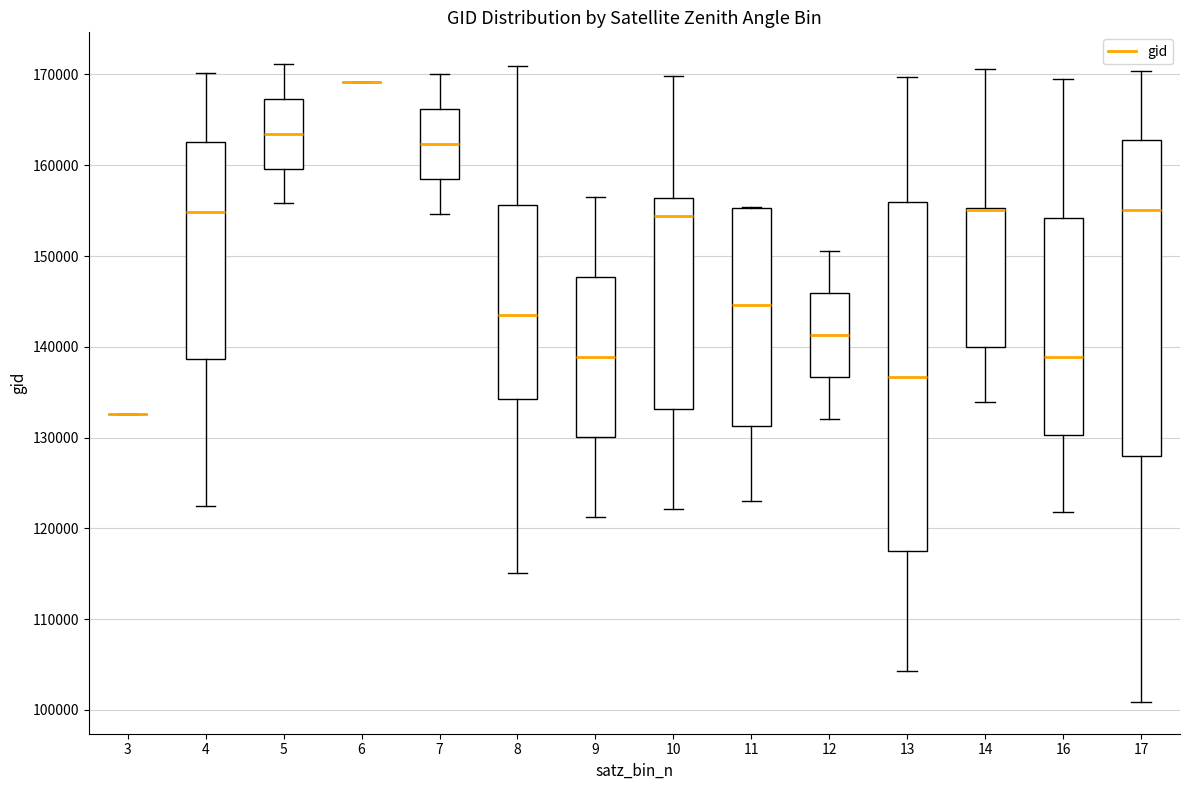

Reading left to right, transcribe this box plot: for each box, give where its median line is, the range the box spans, and where its two whiskers end, as read against the y-axis. The values are not printed on the chart, so give them approximately, as read against the axis.

3: box collapsed to a line at 133000, whiskers 133000 to 133000
4: median 155000, box 139000 to 163000, whiskers 122000 to 170000
5: median 163000, box 160000 to 167000, whiskers 156000 to 171000
6: box collapsed to a line at 169000, whiskers 169000 to 169000
7: median 162000, box 159000 to 166000, whiskers 155000 to 170000
8: median 143000, box 134000 to 156000, whiskers 115000 to 171000
9: median 139000, box 130000 to 148000, whiskers 121000 to 157000
10: median 154000, box 133000 to 156000, whiskers 122000 to 170000
11: median 145000, box 131000 to 155000, whiskers 123000 to 155000
12: median 141000, box 137000 to 146000, whiskers 132000 to 151000
13: median 137000, box 118000 to 156000, whiskers 104000 to 170000
14: median 155000 (drawn on the box's upper edge), box 140000 to 155000, whiskers 134000 to 171000
16: median 139000, box 130000 to 154000, whiskers 122000 to 169000
17: median 155000, box 128000 to 163000, whiskers 101000 to 170000